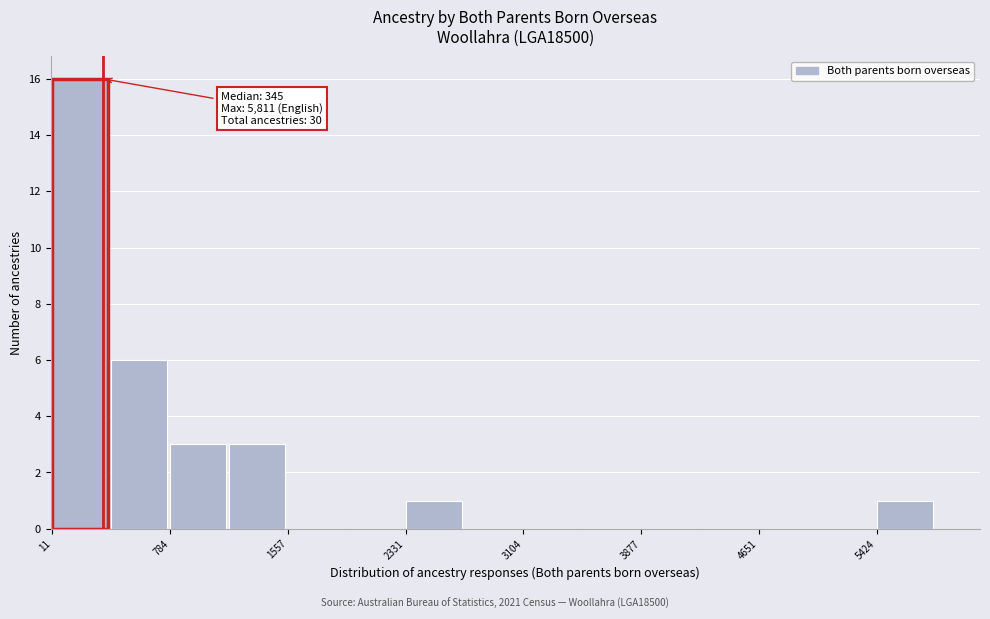

Read against the x-axis, roughly where is the centre of the tallest bar?

200